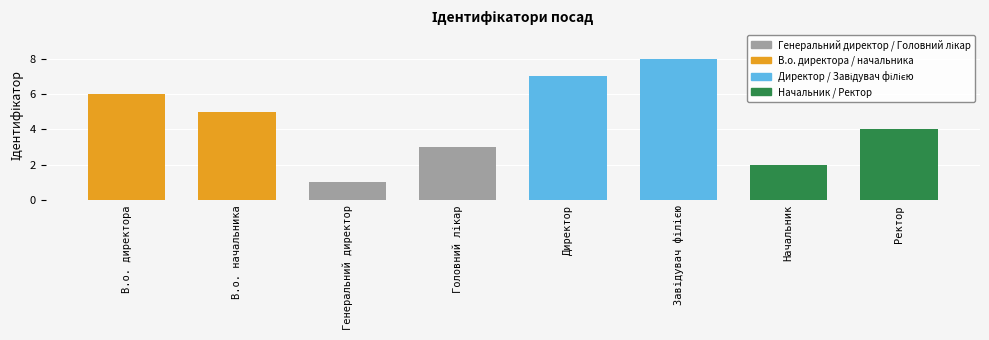

How many data points does each series have?

8